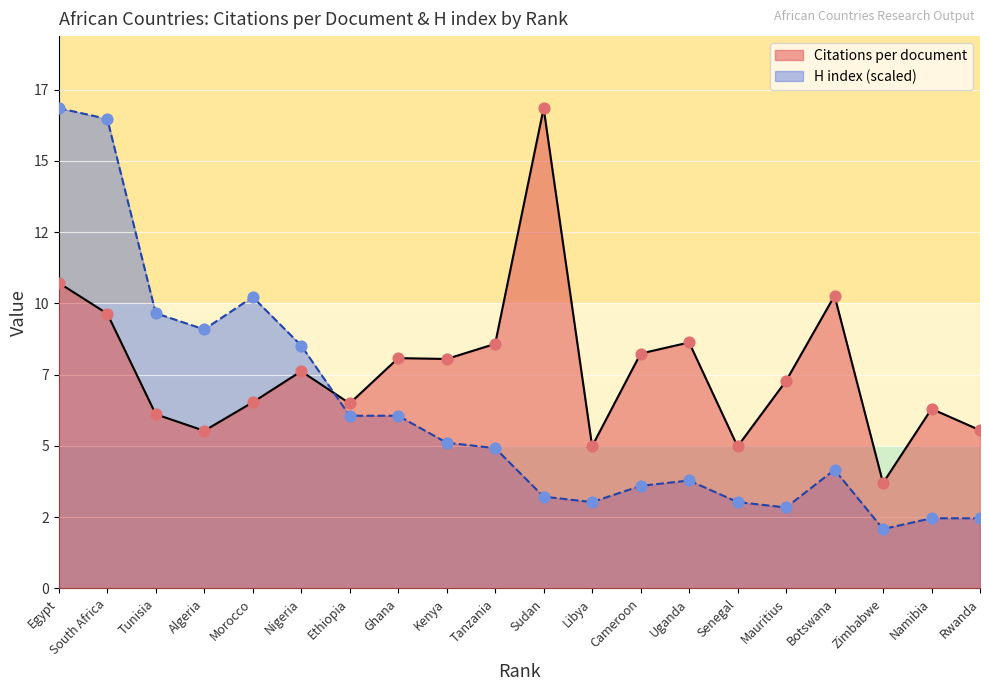

Which series reaches the maximum Y coordinate?

Citations per document